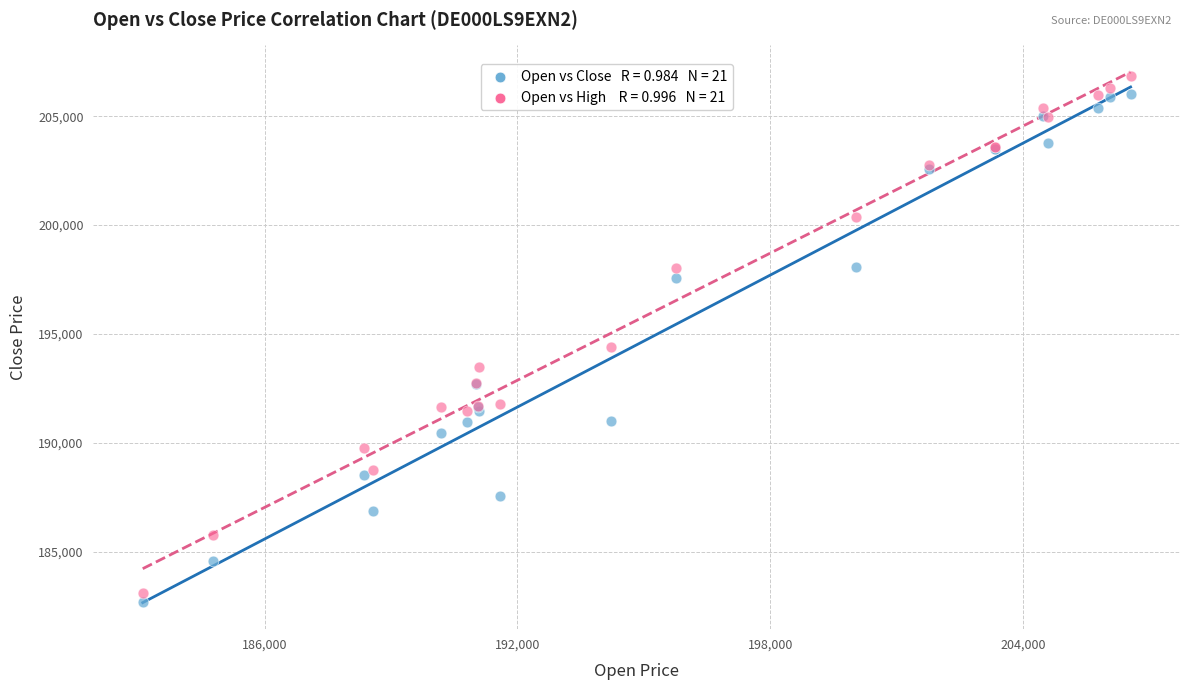

Across all series, what Y value is closest to 194768?

194382